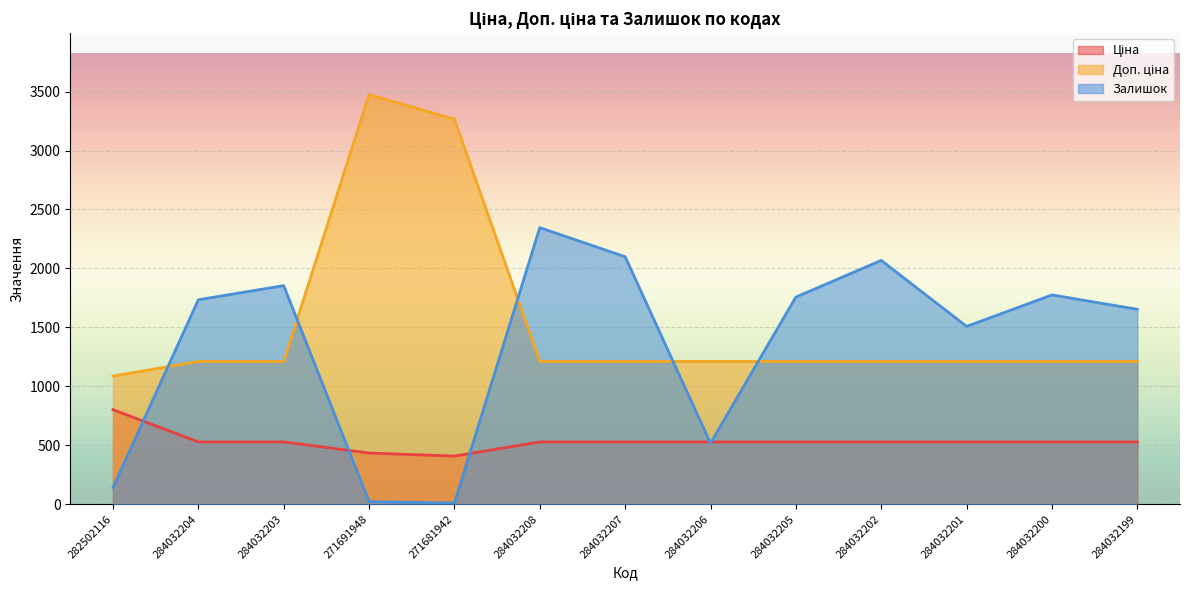

Which category has the lowest value in the Ціна series?

271681942